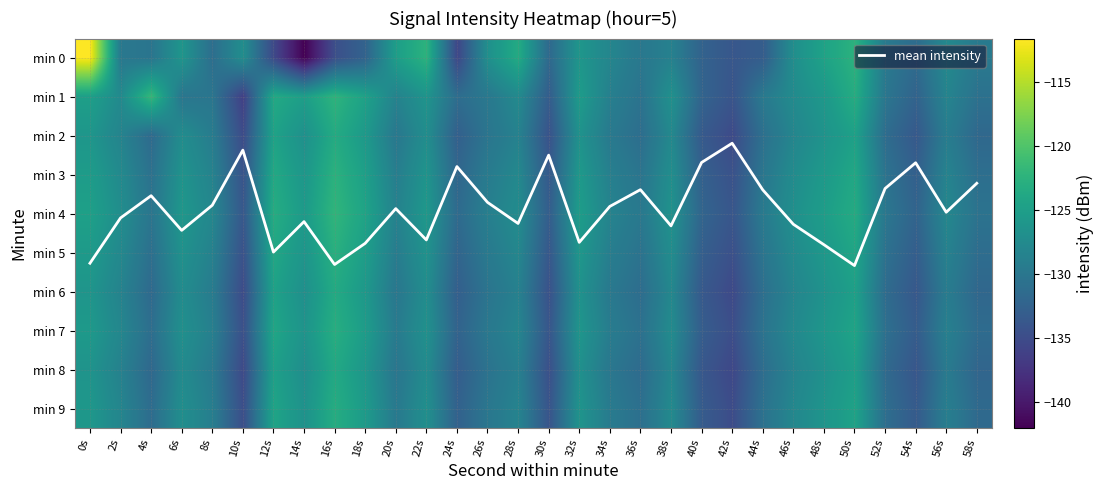

Between 44s and 2s, which is larger?

2s